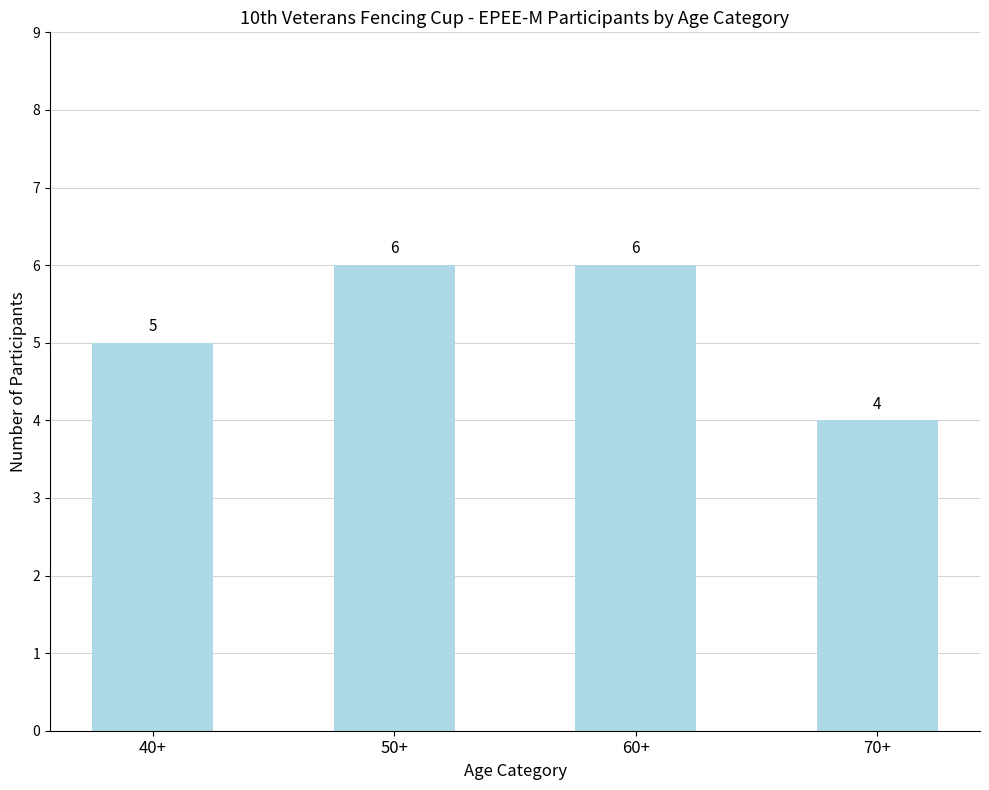

What is the approximate value at 60+?

6